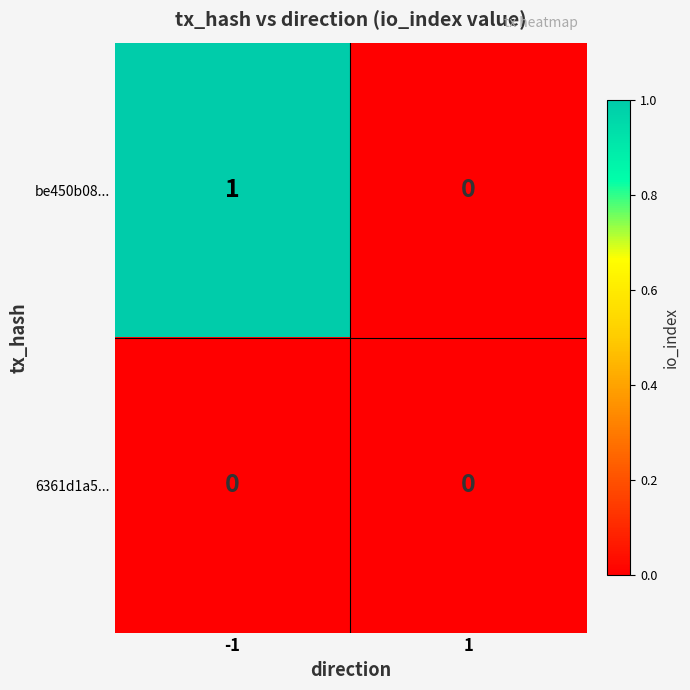

Reading left to right, what are all the values shown in this chart?

be450b08...: -1=1	1=0
6361d1a5...: -1=0	1=0